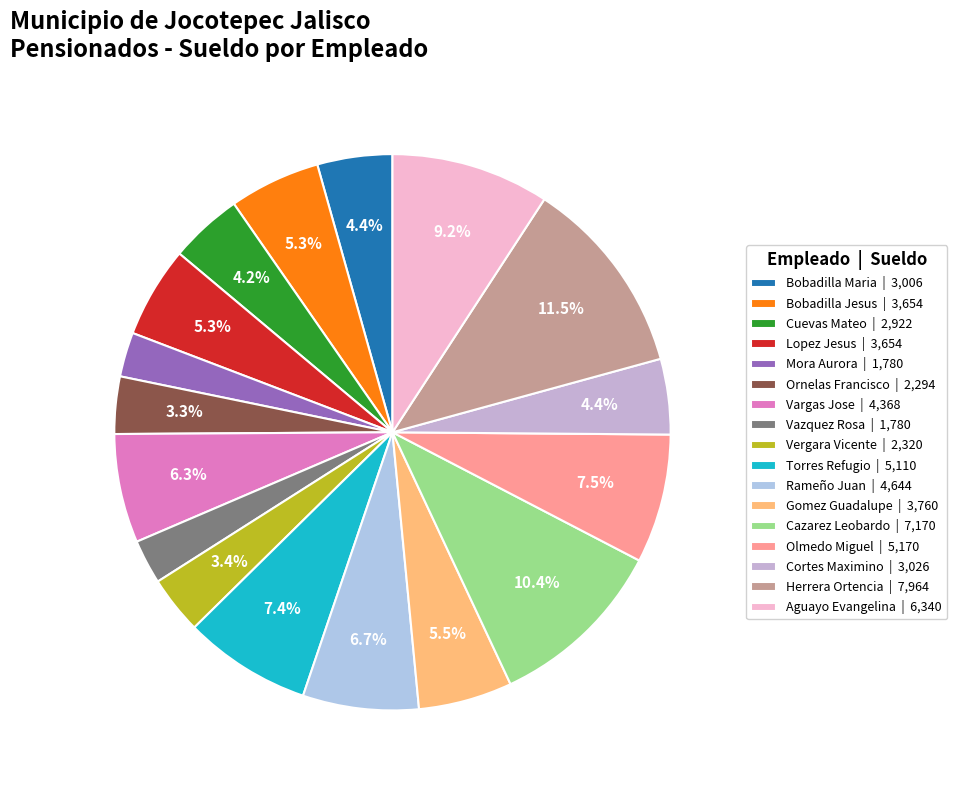

How many segments does this pie chart have?

17